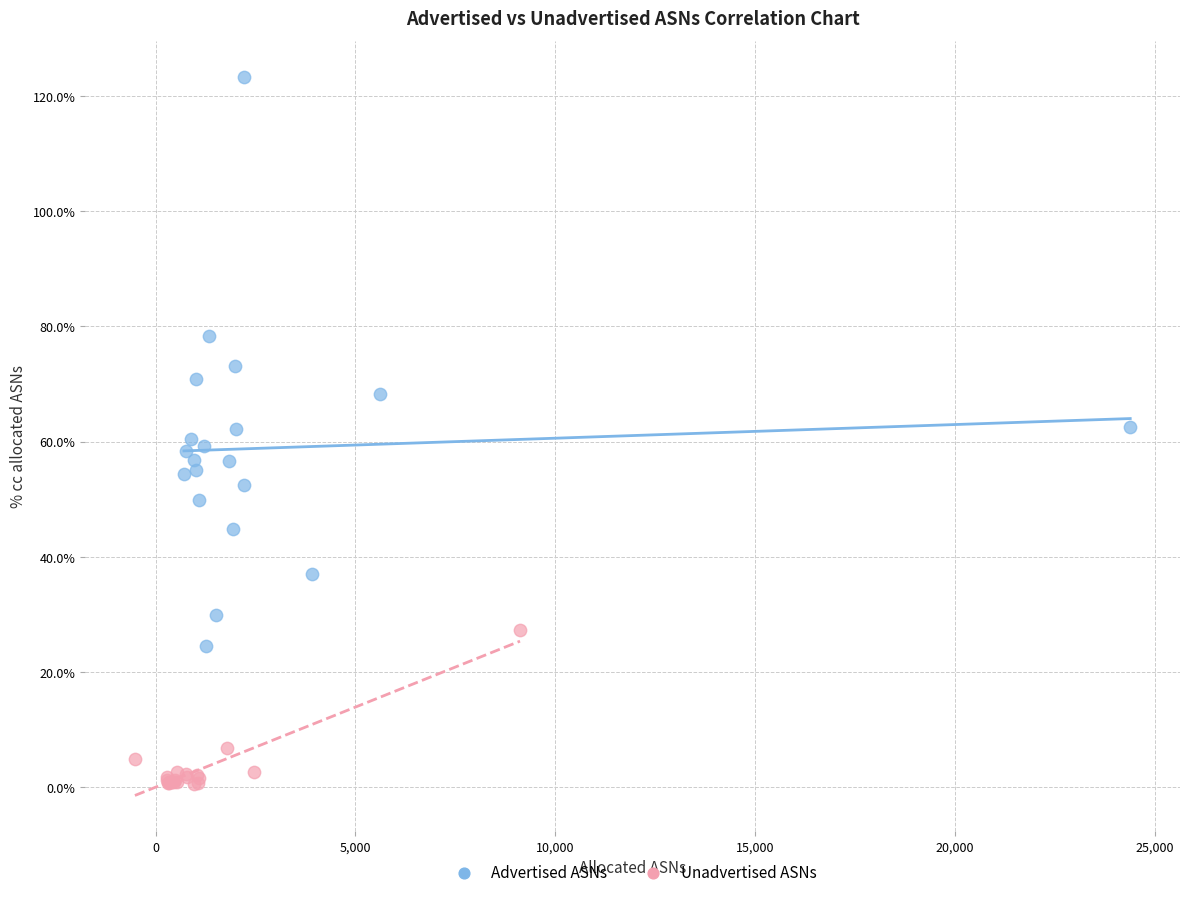

What are all the series names shown in the legend?

Advertised ASNs, Unadvertised ASNs